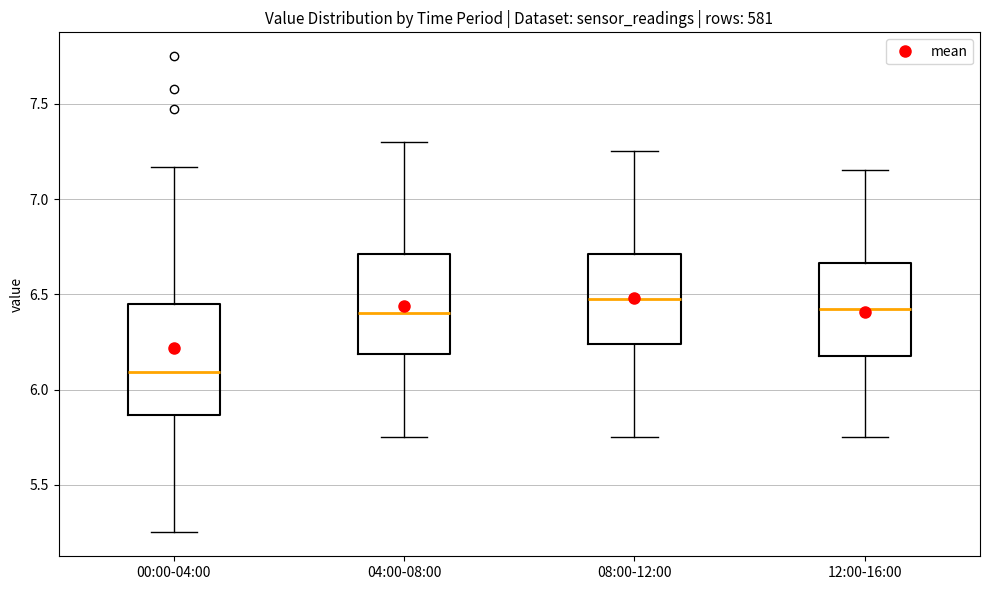

Where does the lower whisker of the box for 04:00-08:00 end on the y-axis? The values are not printed on the chart, so give them approximately, as read against the axis.

5.75